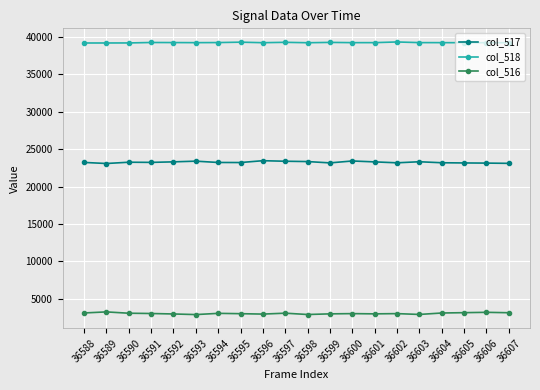

At 36601, list the series in order from smallest to largest.

col_516, col_517, col_518